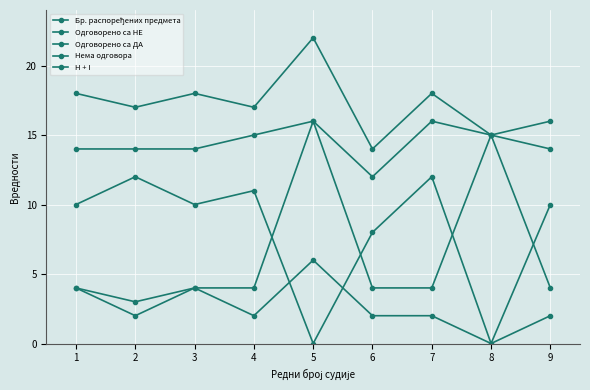

At 1, list the series in order from largest to smallest.

Бр. распоређених предмета, H + I, Одговорено са ДА, Одговорено са НЕ, Нема одговора